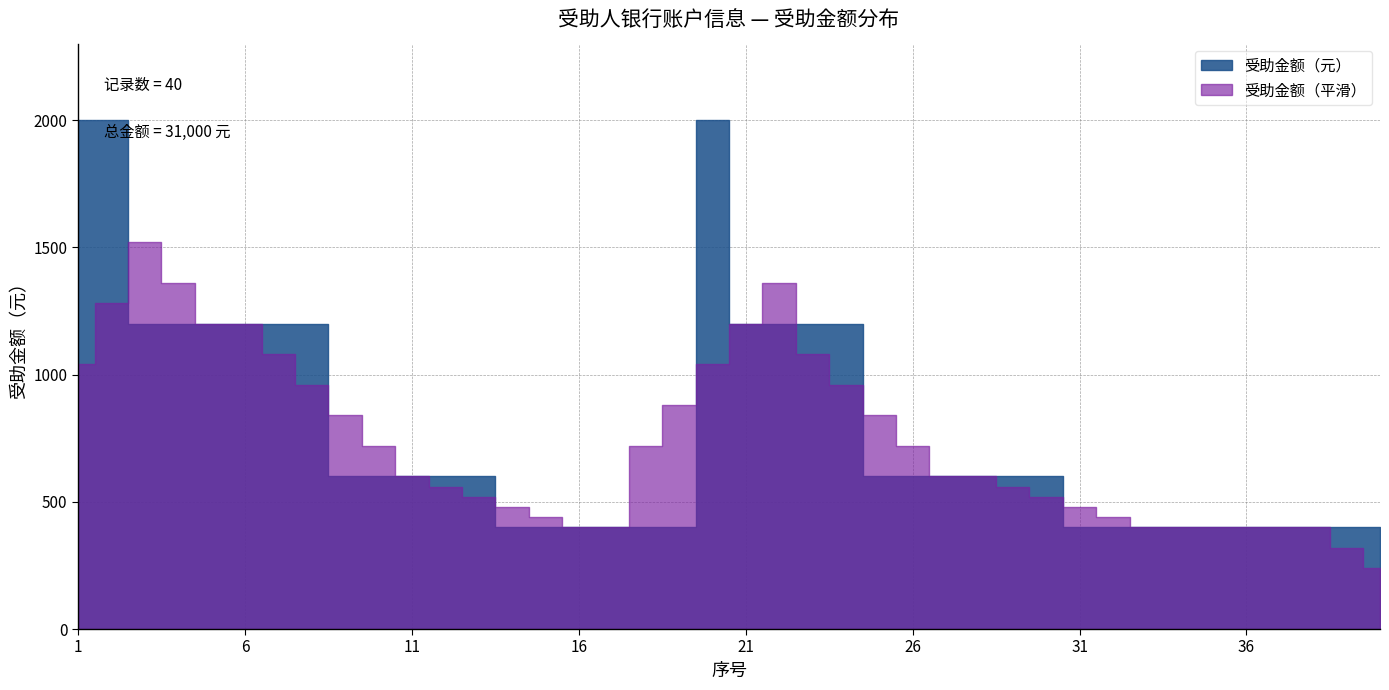

How many data points does each series have?

40